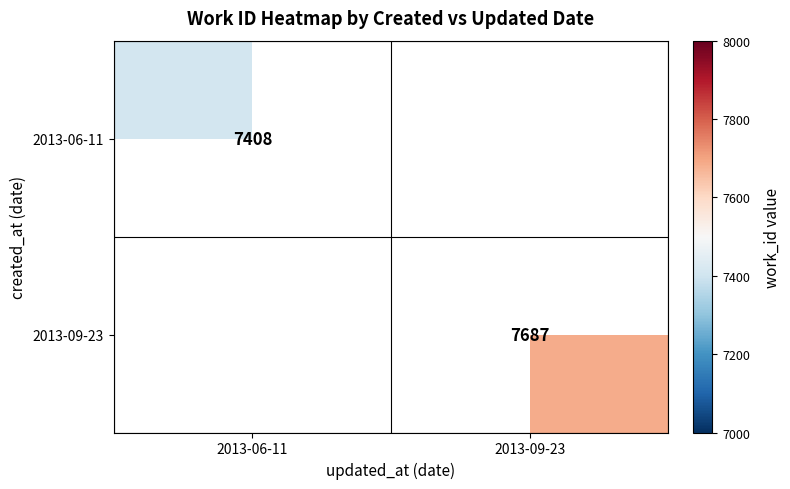

The value of 2013-09-23 at 2013-09-23 is 4598. True or false?

False